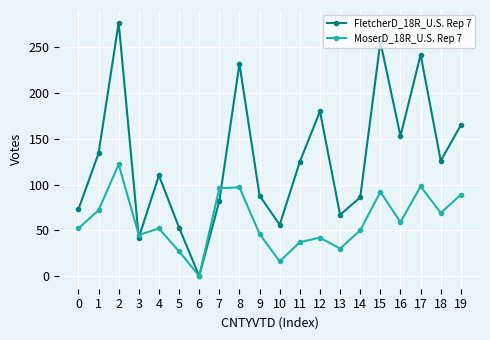

Which label corresponds to the smallest value in the chart?

6